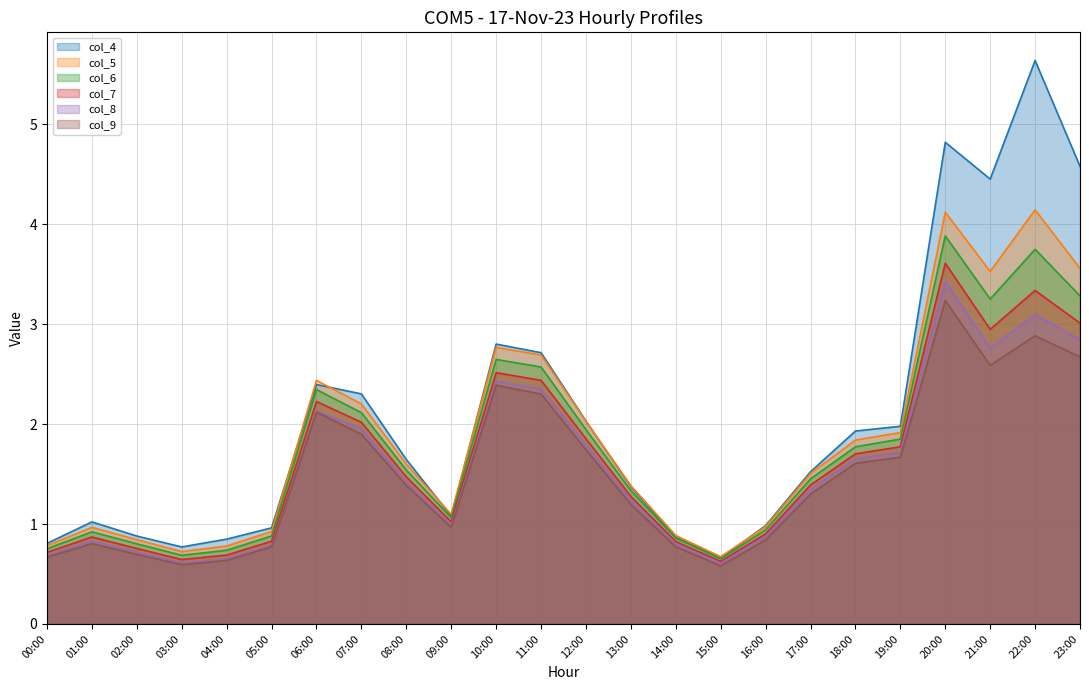

Which label corresponds to the largest value in the chart?

22:00